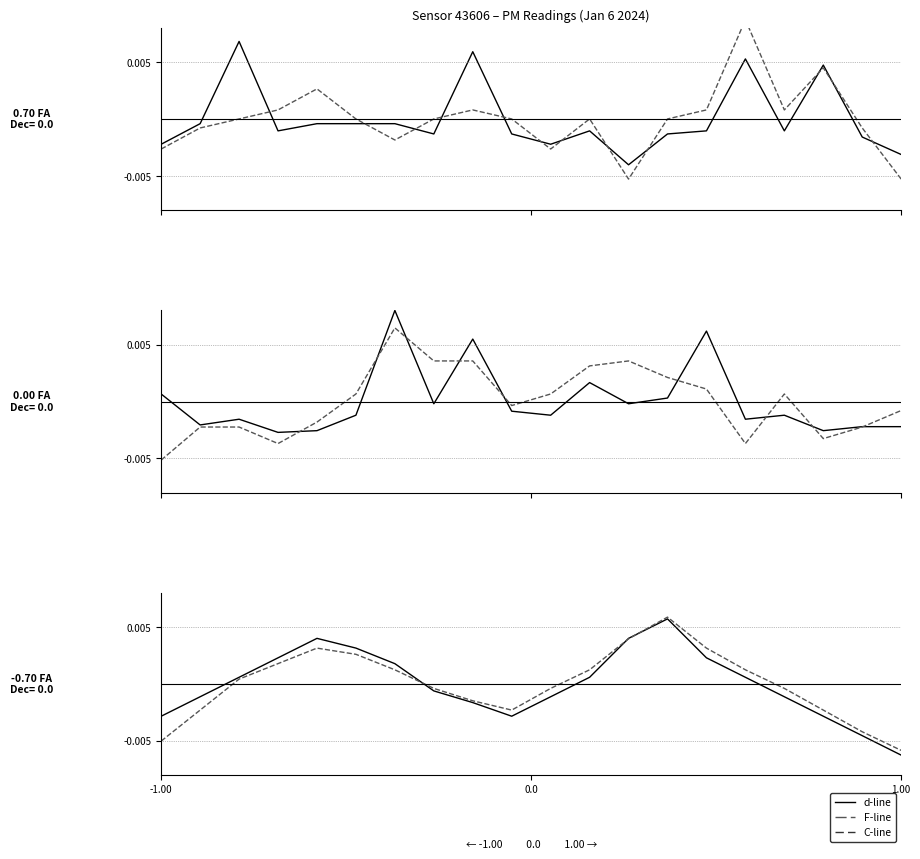

Which series has the largest range (max minus min)?

d-line